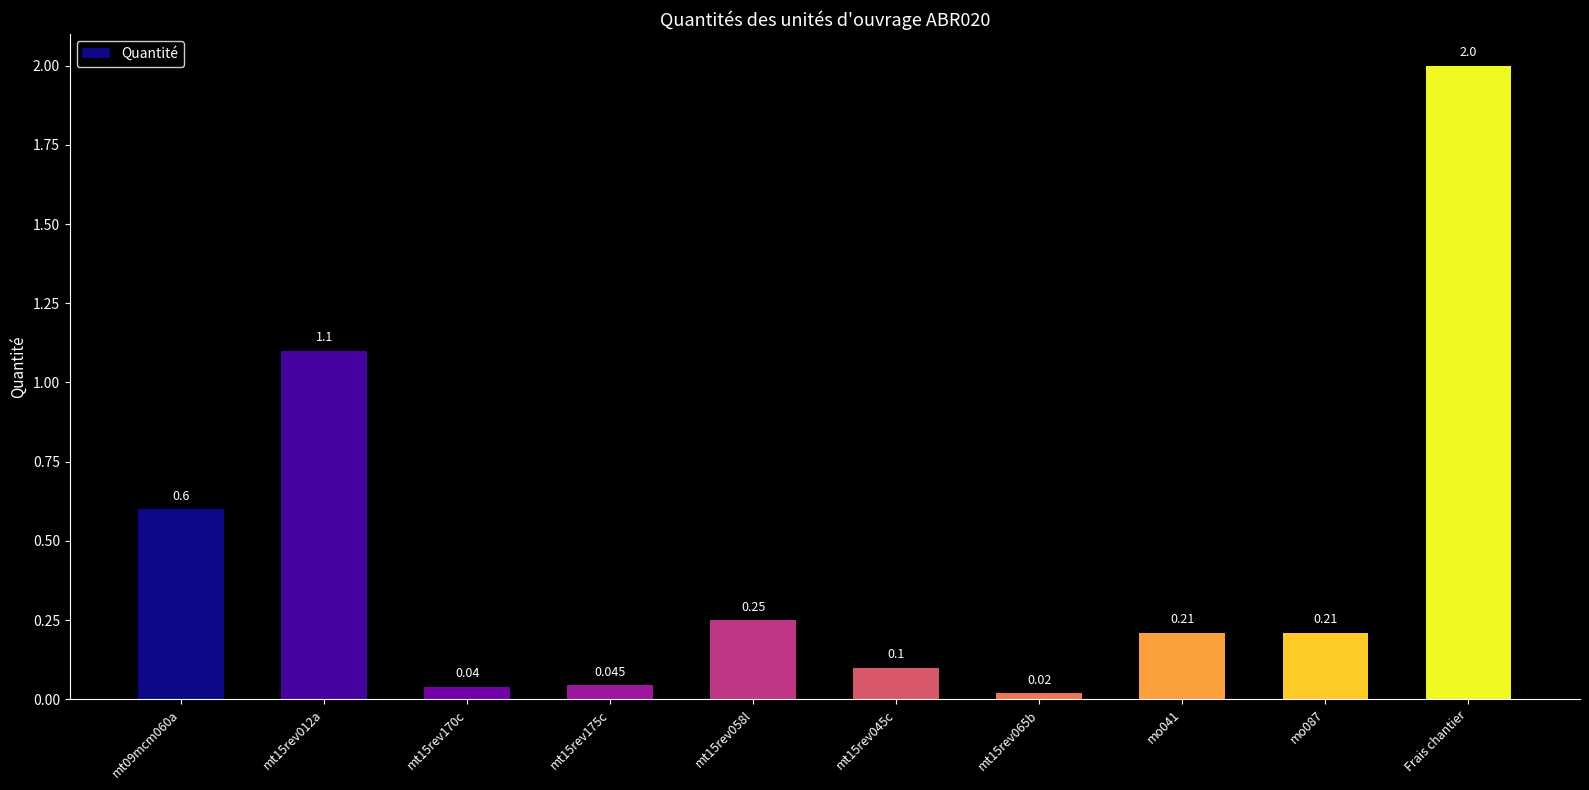

What is the value of the 10th bar from the left?

2.0